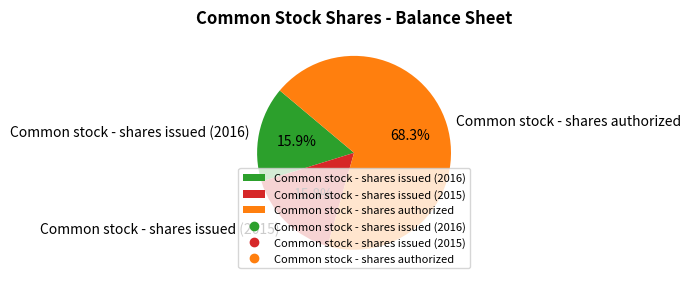

Which has a higher value, Common stock - shares authorized or Common stock - shares issued (2016)?

Common stock - shares authorized